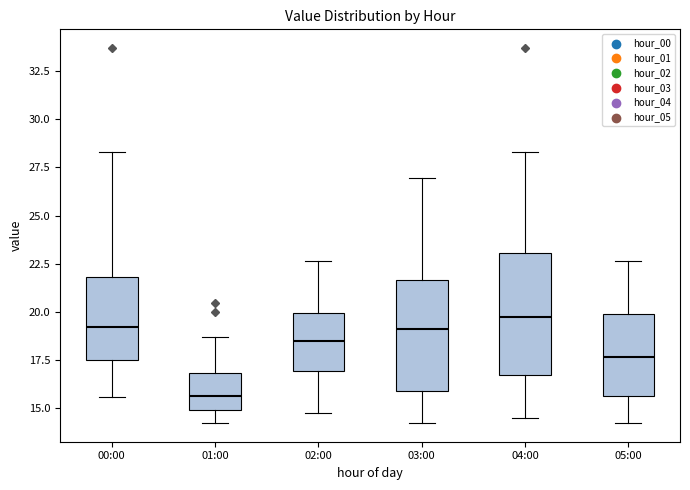

Reading left to right, transcribe this box plot: for each box, give where its median line is, the range the box spans, and where its two whiskers end, as read against the y-axis. The values are not printed on the chart, so give them approximately, as read against the axis.

00:00: median 19.0, box 17.5 to 22.0, whiskers 15.5 to 28.5
01:00: median 15.5, box 15.0 to 17.0, whiskers 14.0 to 18.5
02:00: median 18.5, box 17.0 to 20.0, whiskers 14.5 to 22.5
03:00: median 19.0, box 16.0 to 21.5, whiskers 14.0 to 27.0
04:00: median 19.5, box 16.5 to 23.0, whiskers 14.5 to 28.5
05:00: median 17.5, box 15.5 to 20.0, whiskers 14.0 to 22.5